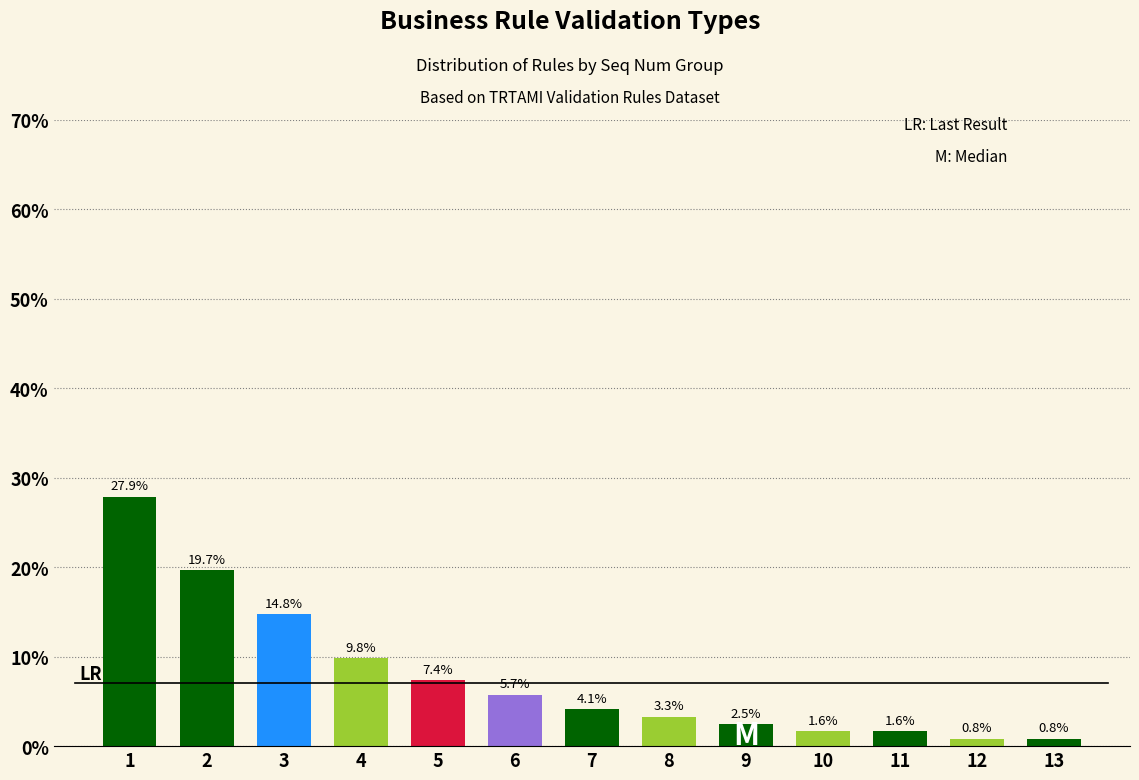

Reading right to left, extract all data points from this chart.

13=0.8	12=0.8	11=1.6	10=1.6	9=2.5	8=3.3	7=4.1	6=5.7	5=7.4	4=9.8	3=14.8	2=19.7	1=27.9